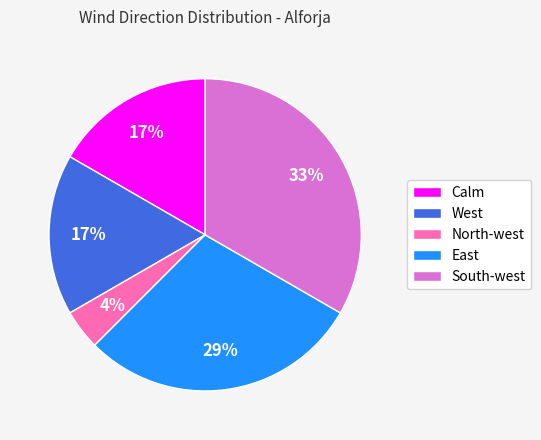

True or false: South-west accounts for 33% of the total.

True